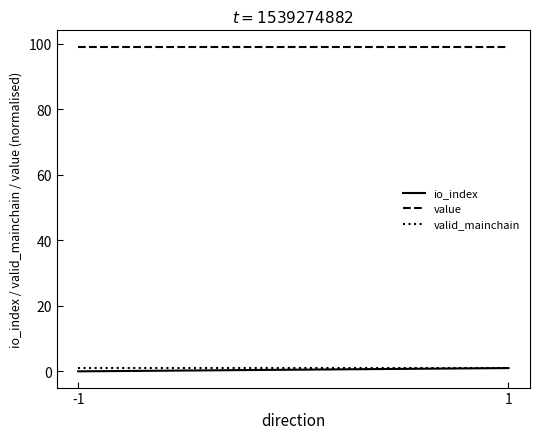

Reading left to right, what are all the values shown in this chart?

io_index: 0.0	1.0
value: 99.2	99.2
valid_mainchain: 1.0	1.0